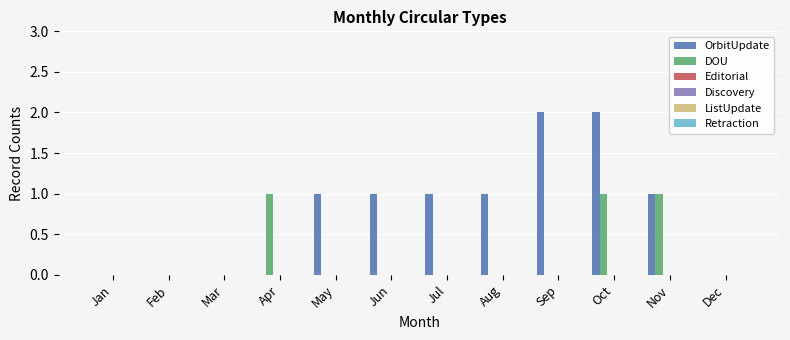

How many groups of bars are there?

12